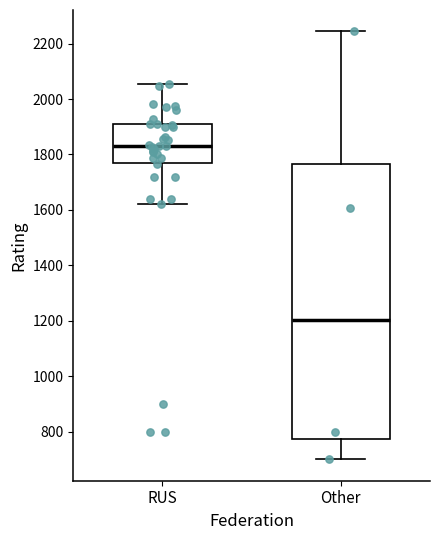

Which box is the tallest, from its lower edge to its upper edge?

Other